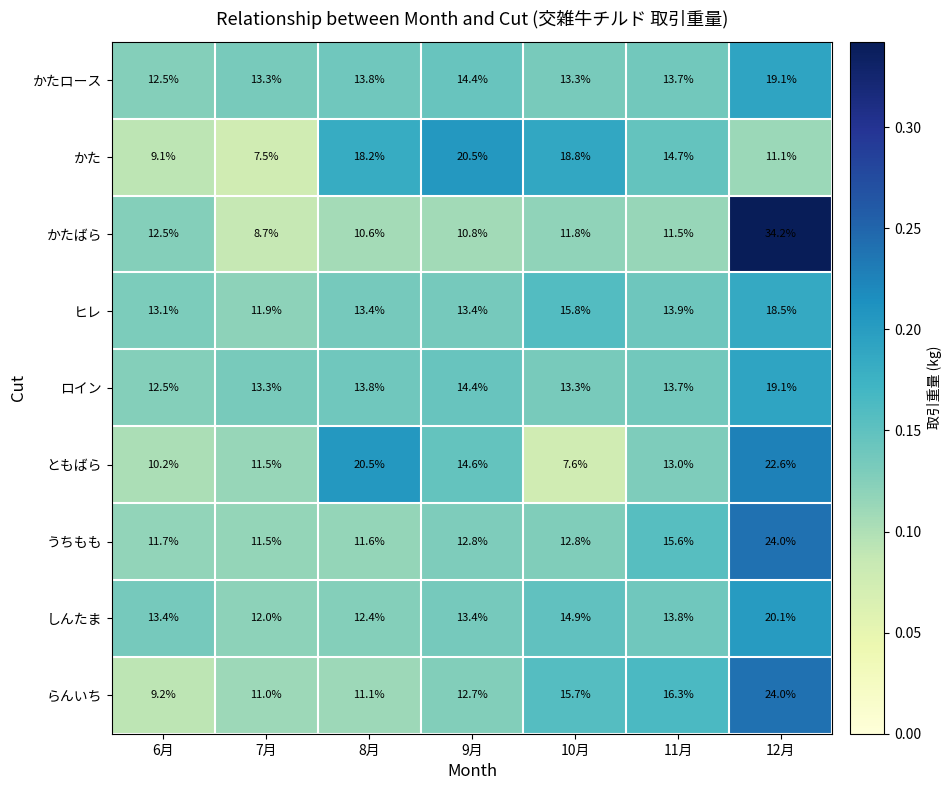

At which category is the sum across all series the highest?

12月